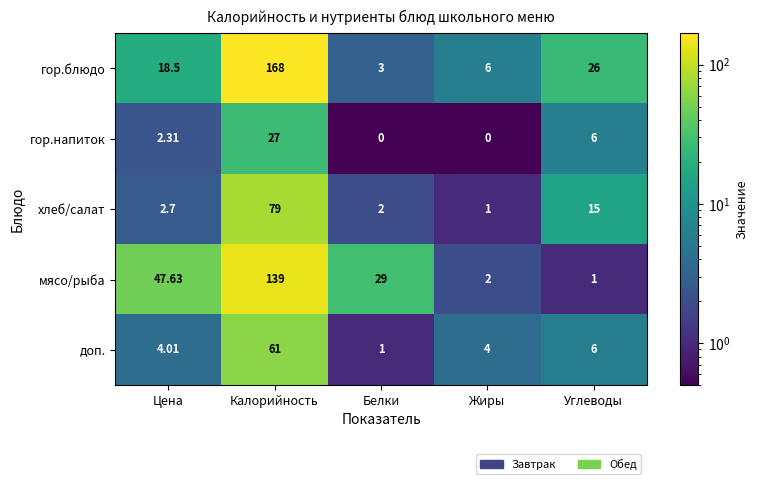

At which label is гор.блюдо closest to 85?

Углеводы